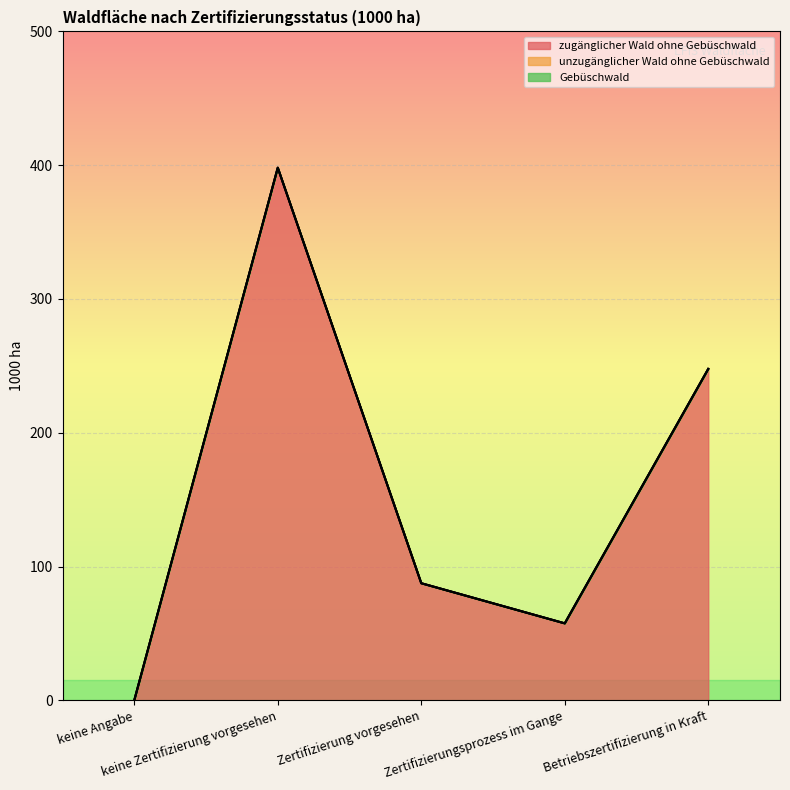

Which series changed the most between Zertifizierung vorgesehen and Betriebszertifizierung in Kraft?

zugänglicher Wald ohne Gebüschwald